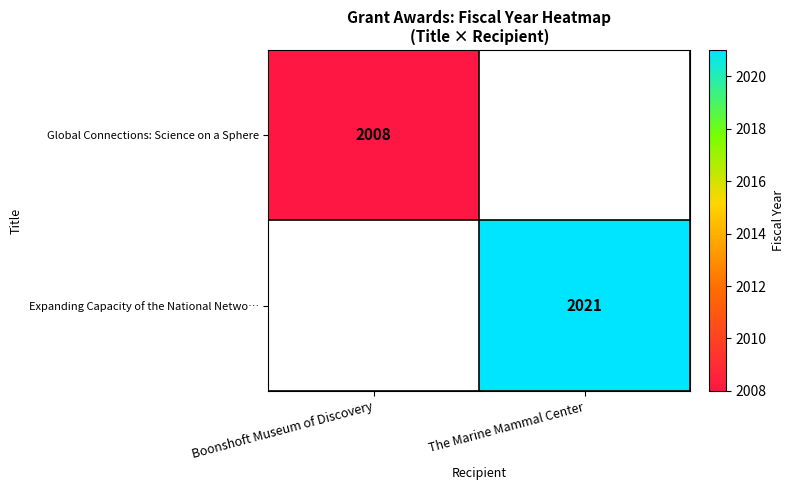

Is it true that Global Connections: Science on a Sphere equals 1358 at Boonshoft Museum of Discovery?

False